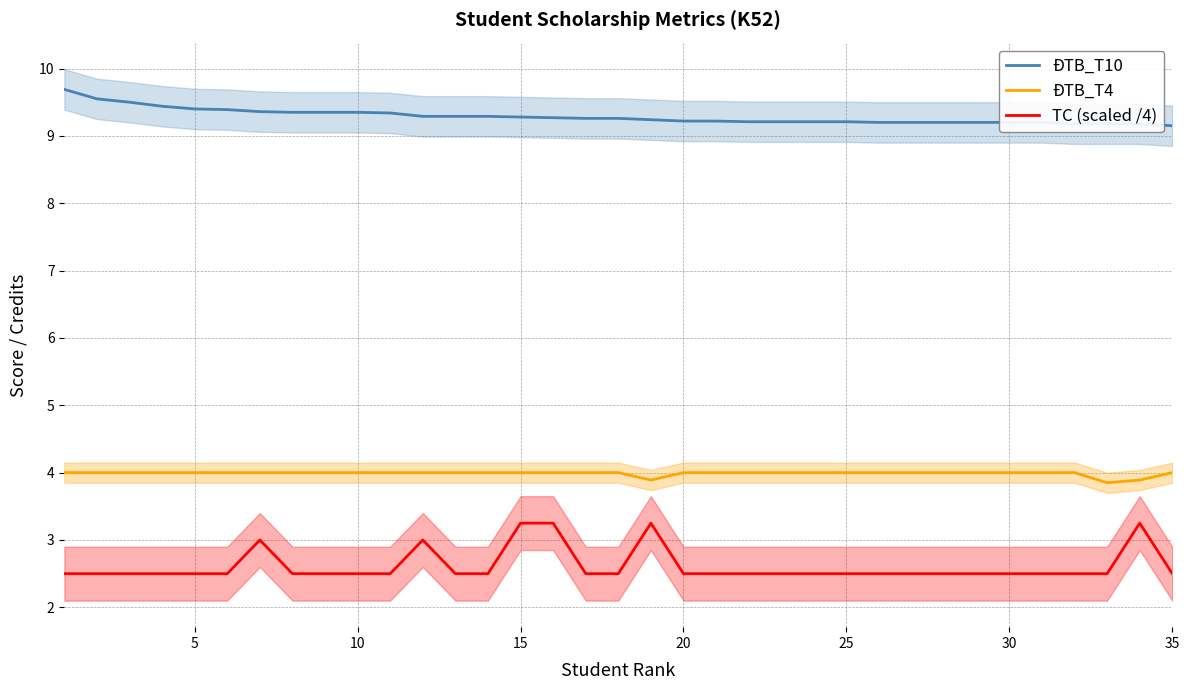

Count the TC (scaled /4) values in the range 2 to 3.

31